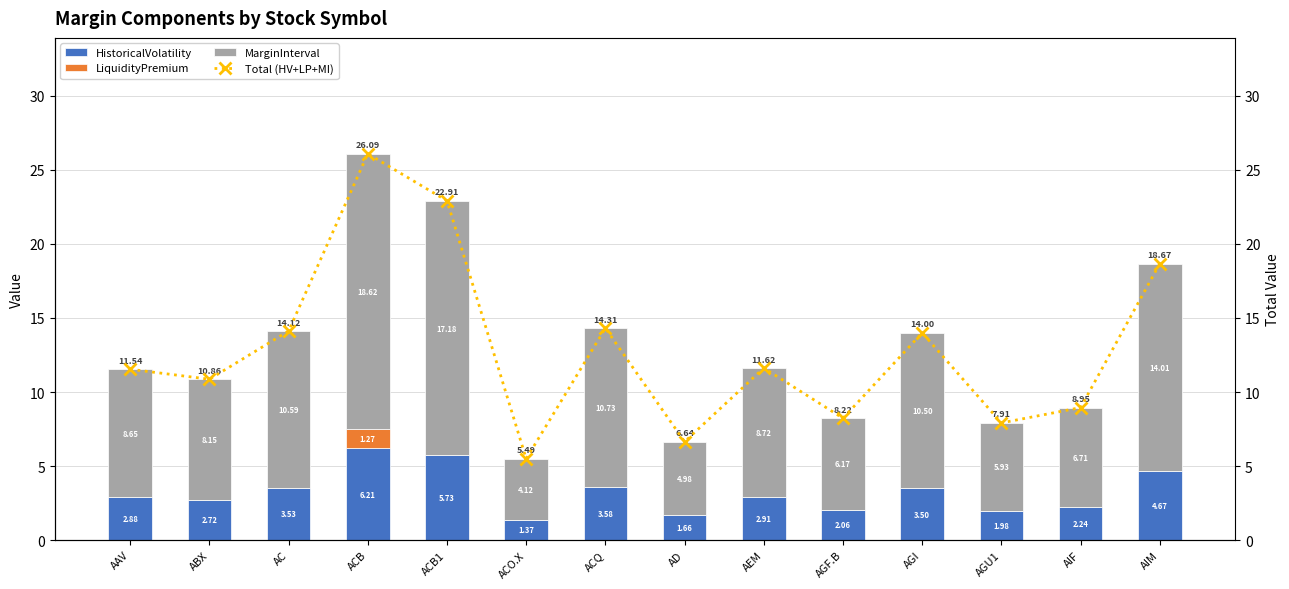

What is the total value across all series at AIM?

37.3